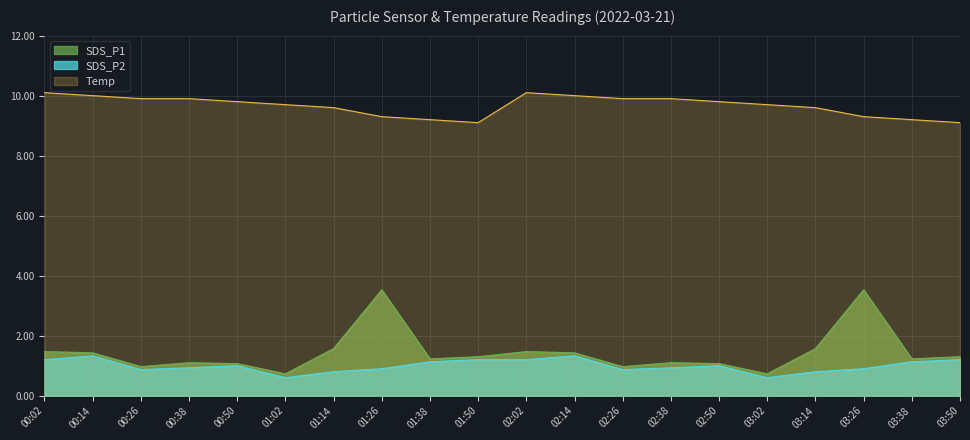

What is the sum of all SDS_P1 values?

28.8